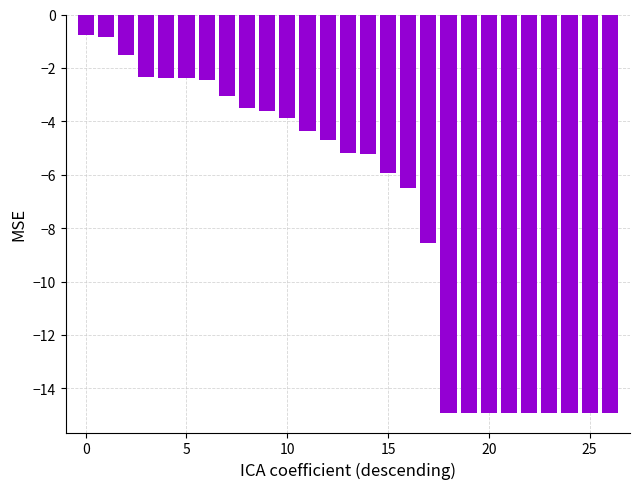

What is the value of the 18th bar from the left?

-8.5